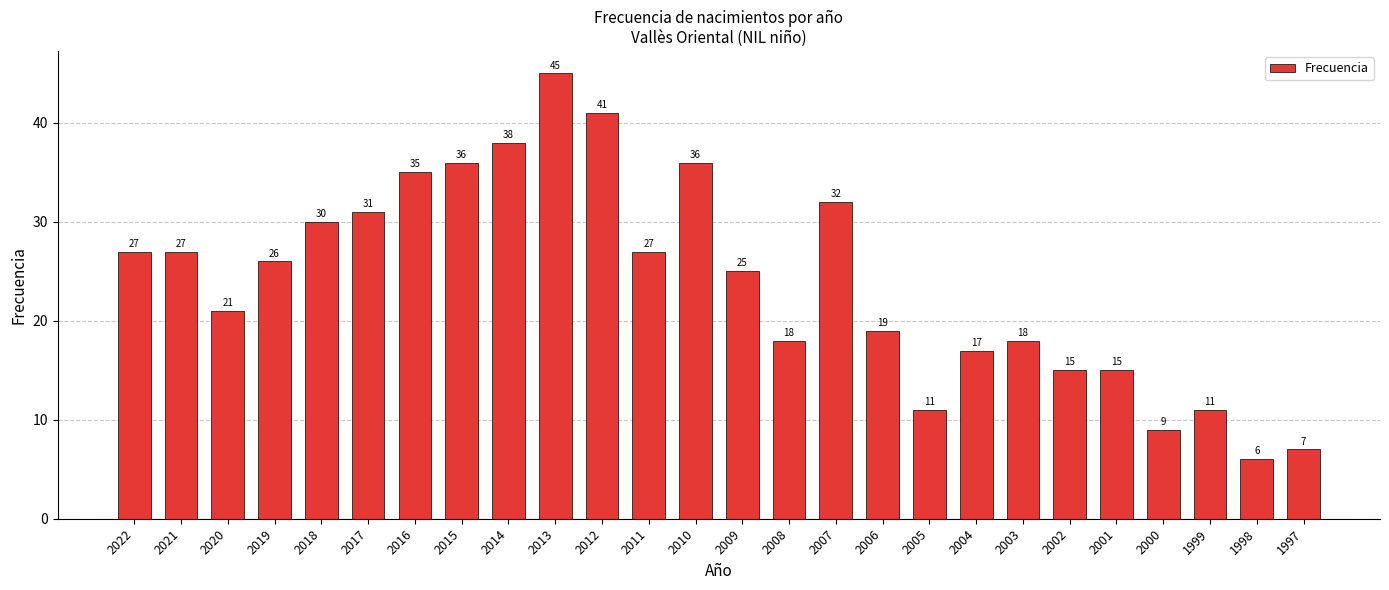

Where is the data nearest to the value 25?

2009